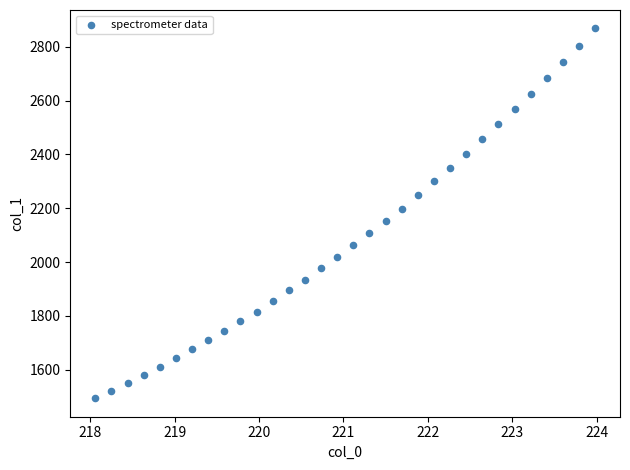

What is the range of Y values (max minus min)?

1373.5